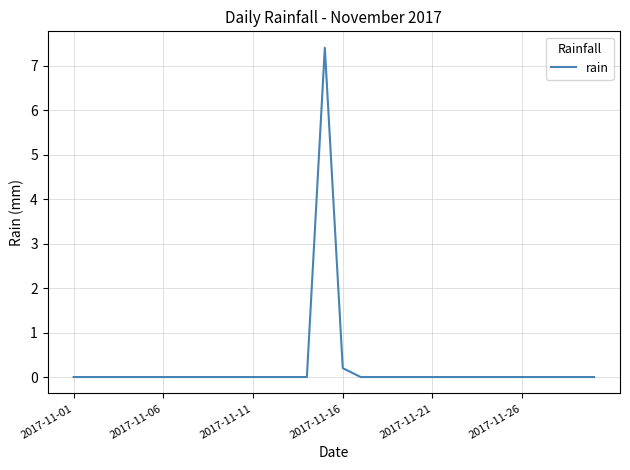

What is the maximum value shown in the chart?

7.4